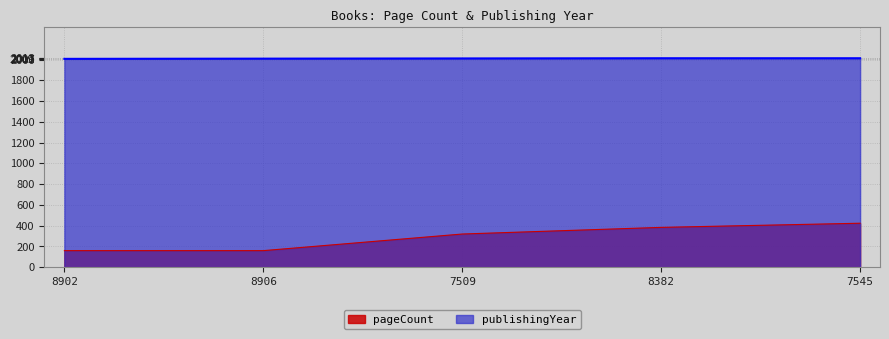

What is the minimum value shown in the chart?

160